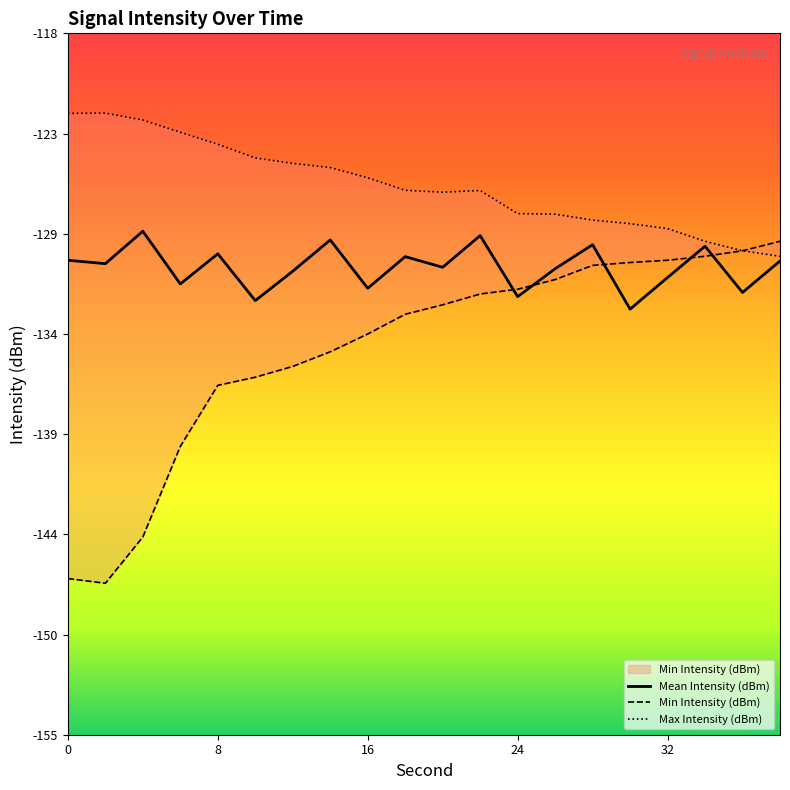

At which label does Mean Intensity (dBm) reach its peak?

4